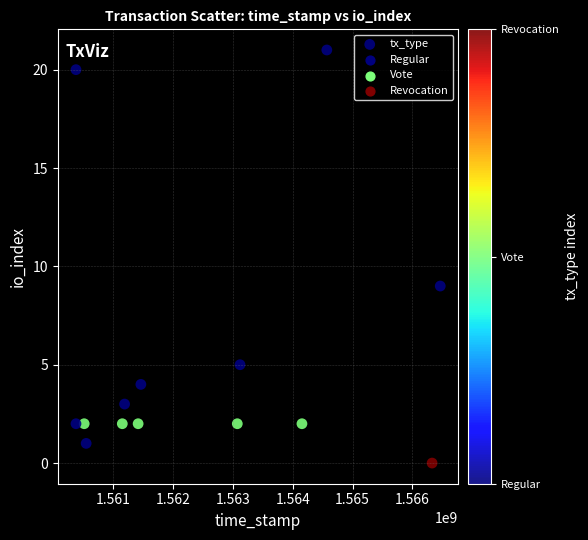

What is the range of Y values (max minus min)?

21